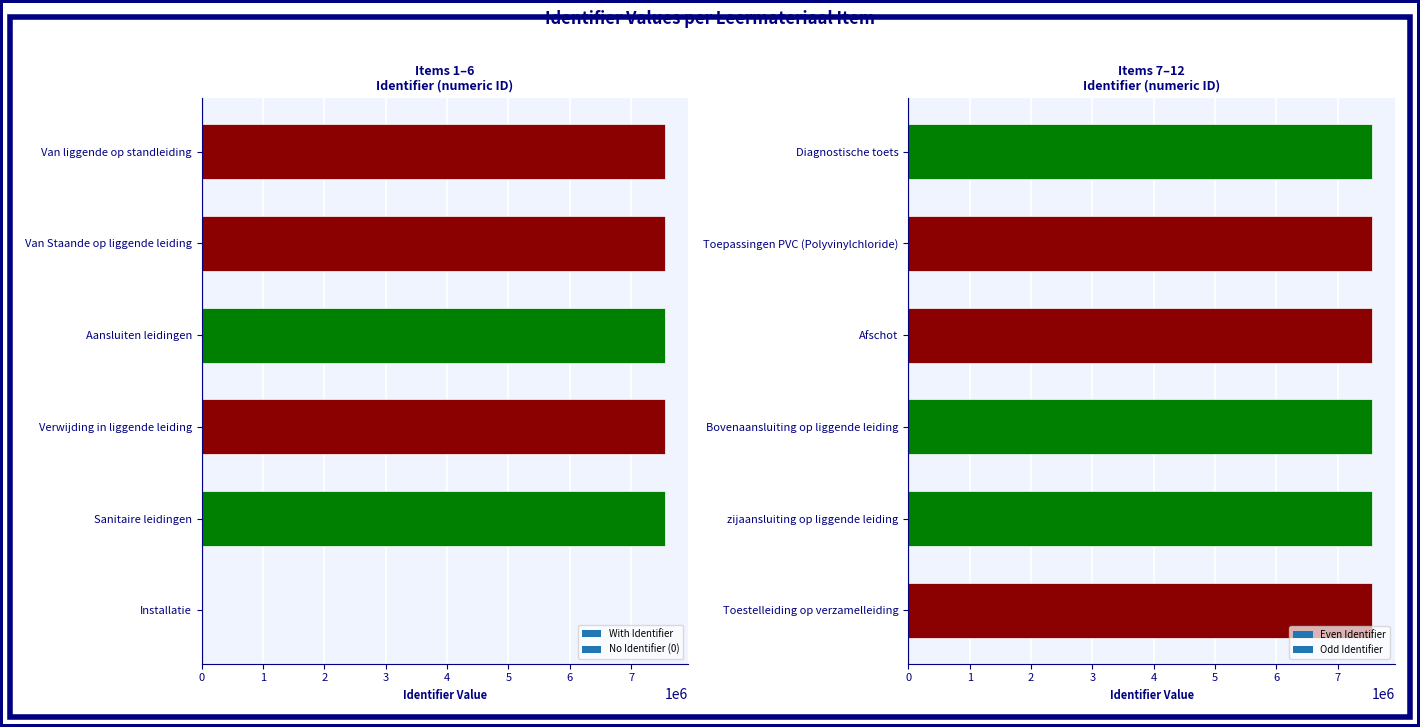

How many bars are there in total?

12